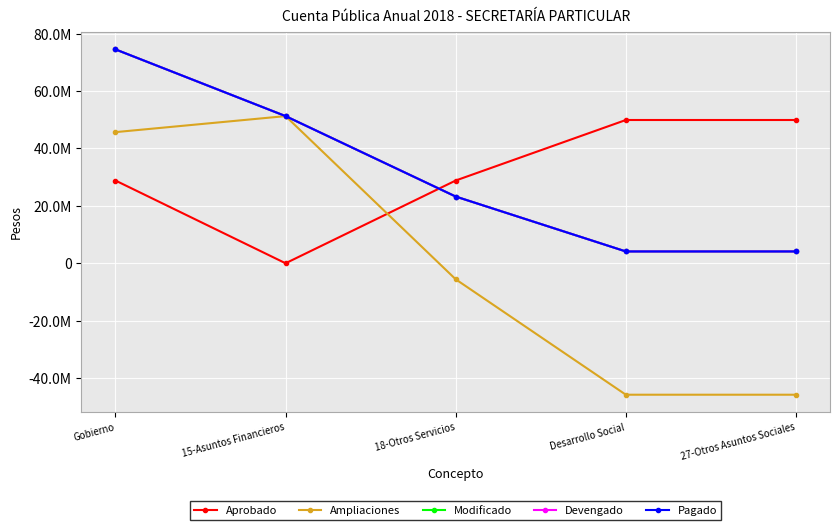

Is this an area chart (filled region under the line)?

No